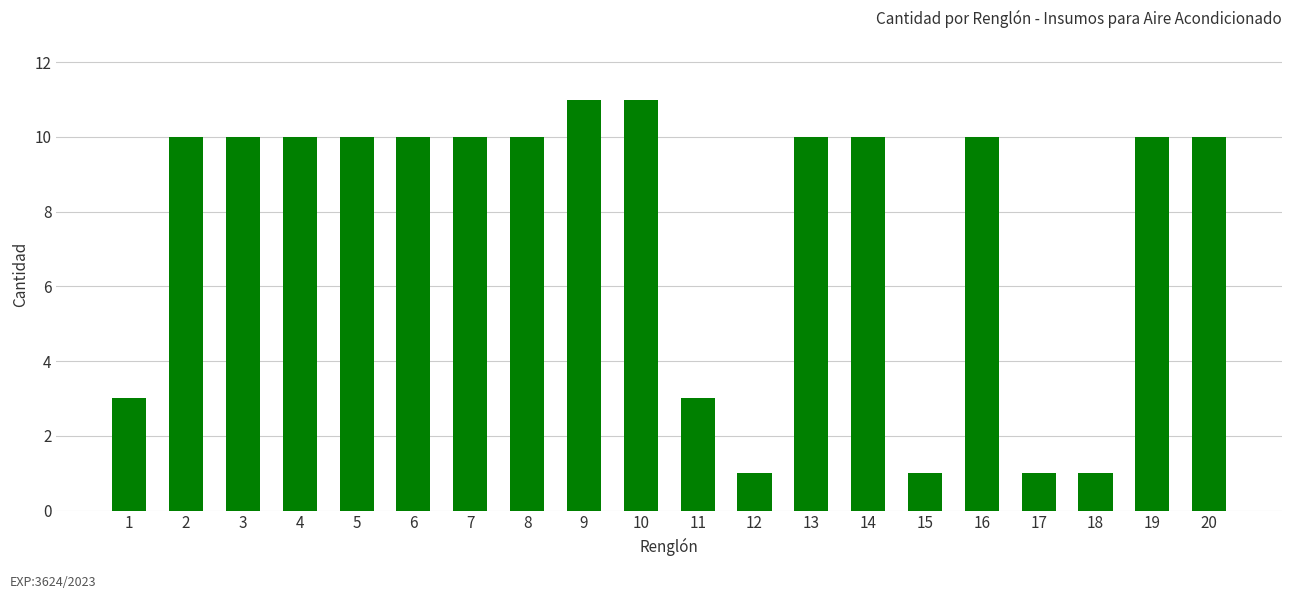

Count the number of categories in the chart.

20